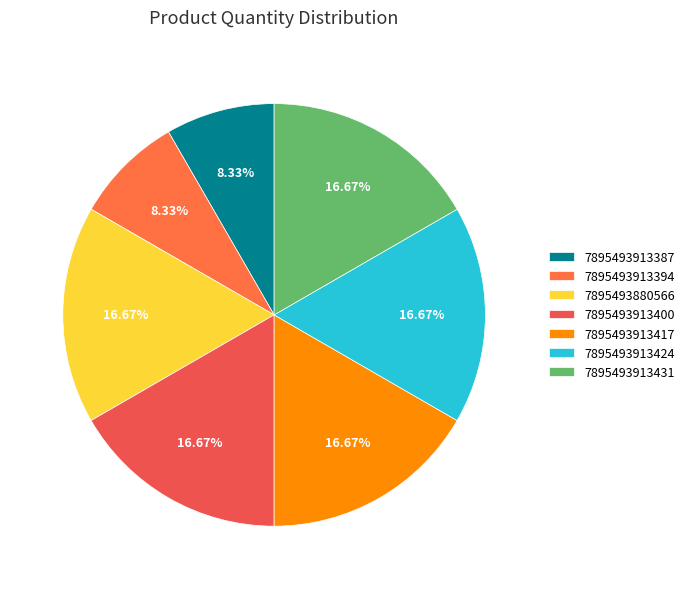

Is there any slice that represents more than half of the pie?

No